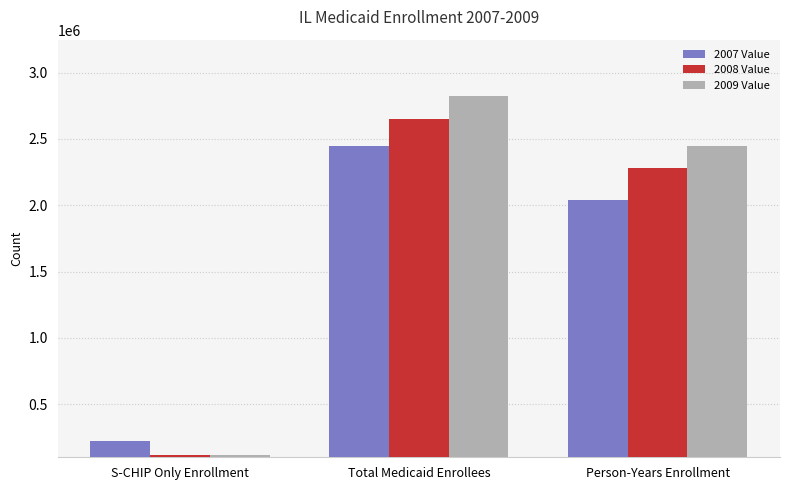

How many groups of bars are there?

3